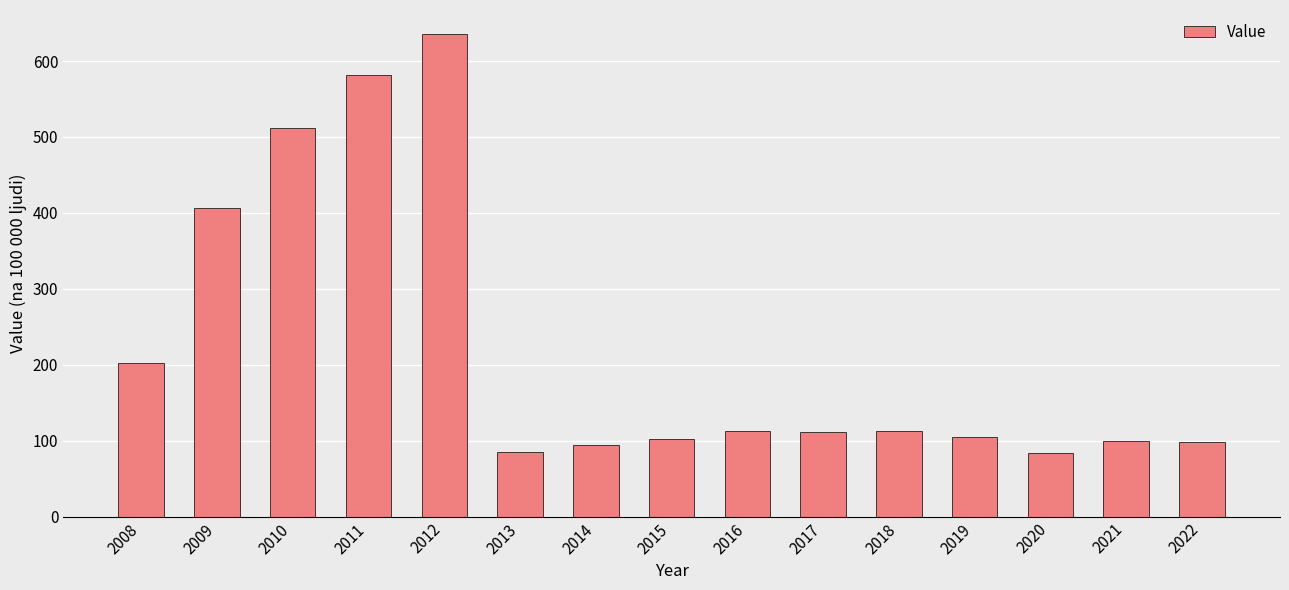

At which category does the chart reach its peak across all series?

2012